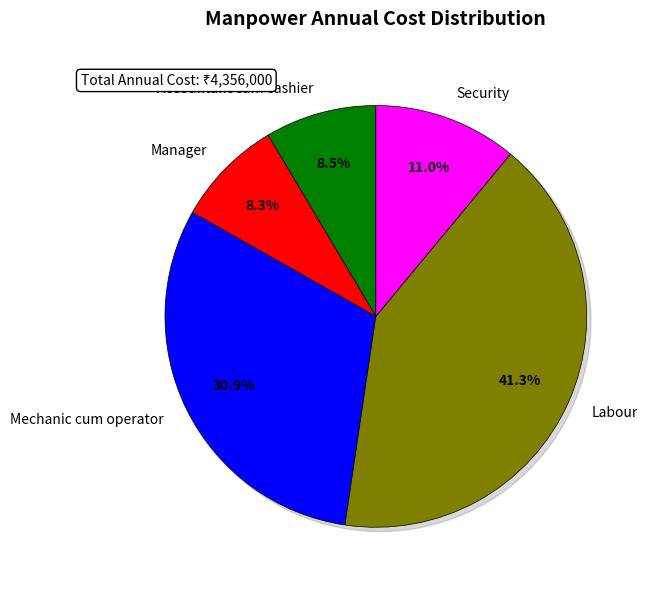

Count the number of slices in the pie.

5